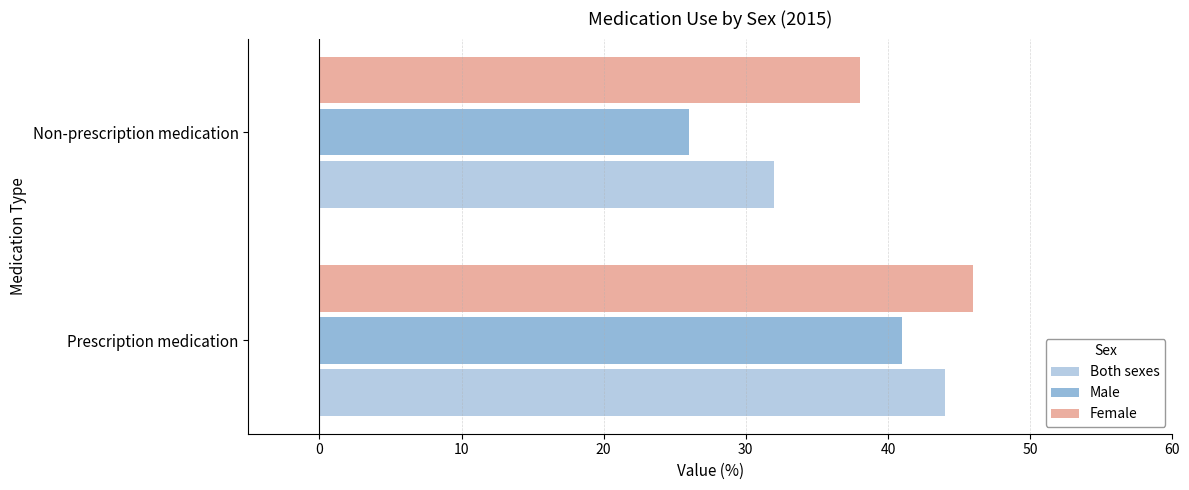

How many values in the Female series are below 46?

1